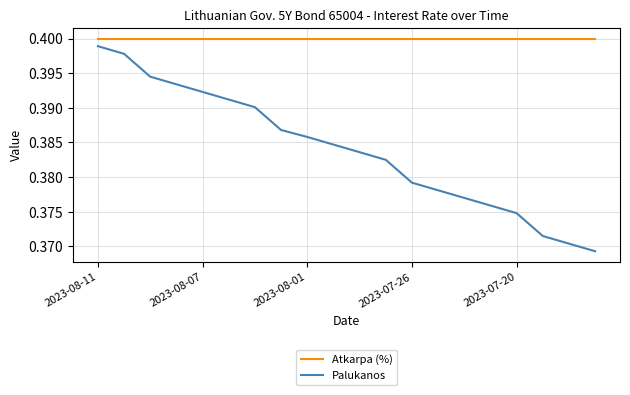

Which series has the largest total across all categories?

Atkarpa (%)